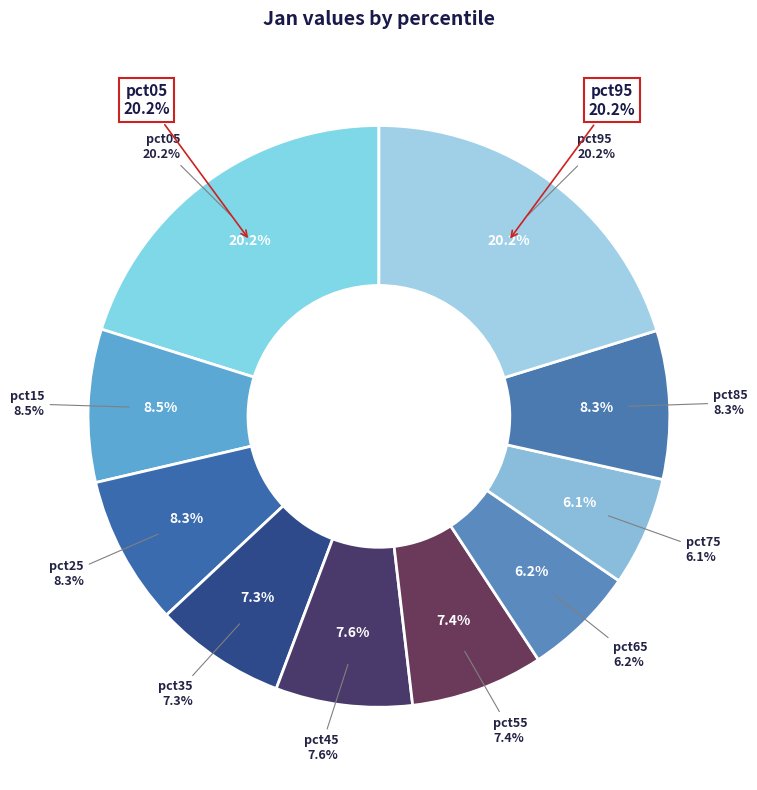

How many segments does this pie chart have?

10